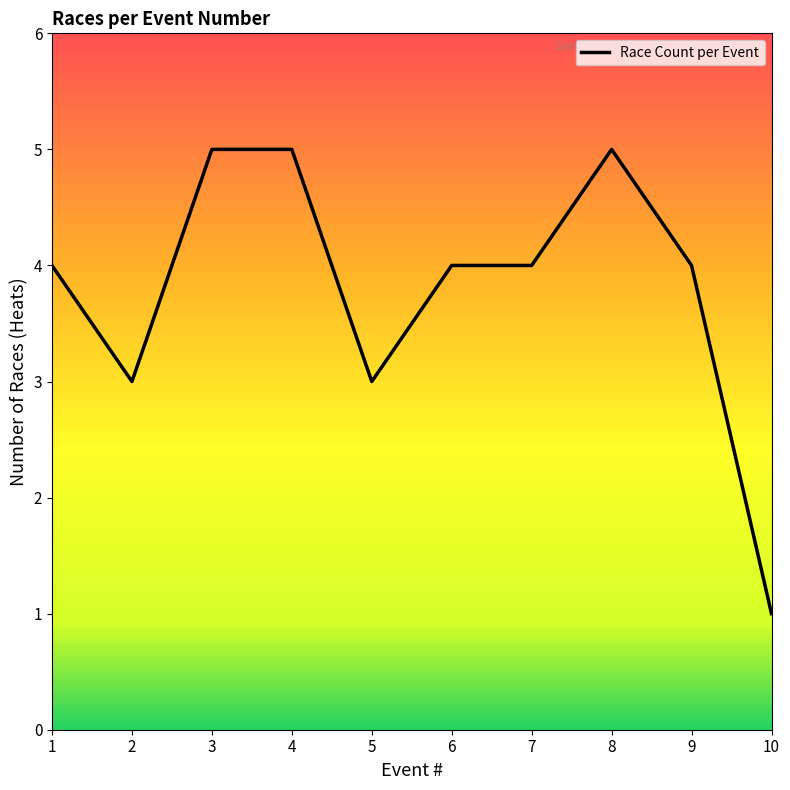

Reading left to right, extract all data points from this chart.

1=4	2=3	3=5	4=5	5=3	6=4	7=4	8=5	9=4	10=1